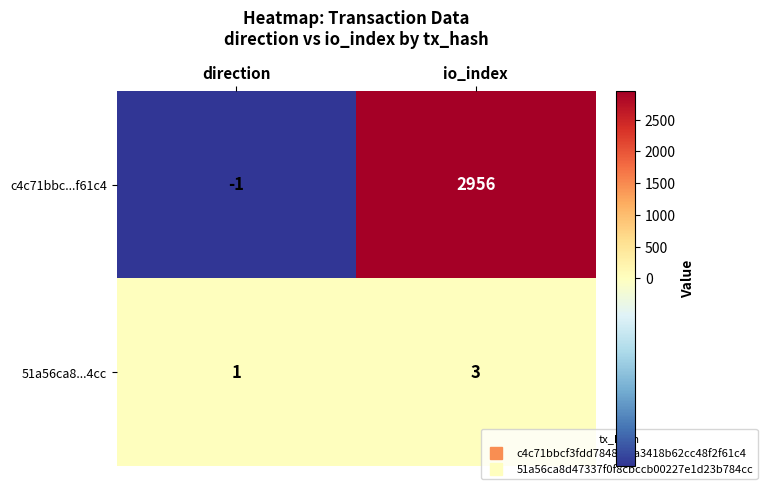

Which category has the highest value across all series?

io_index